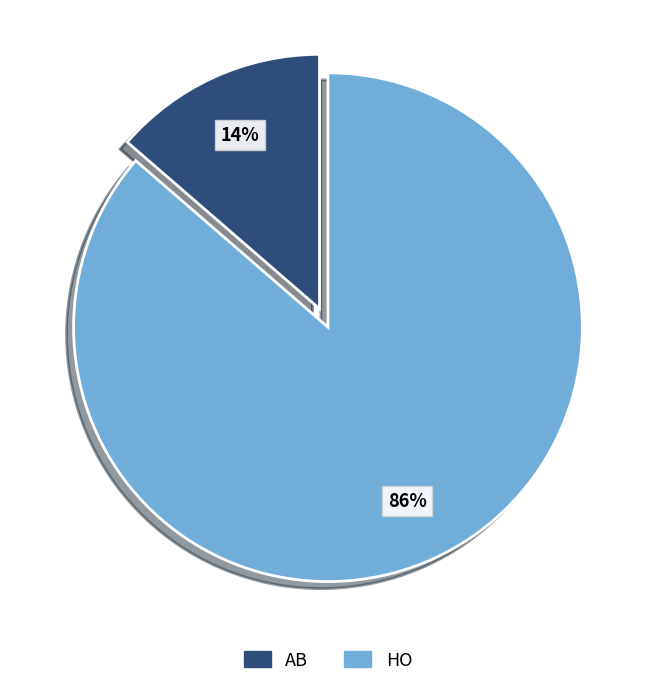

Is the sum of HO and AB greater than half?

Yes